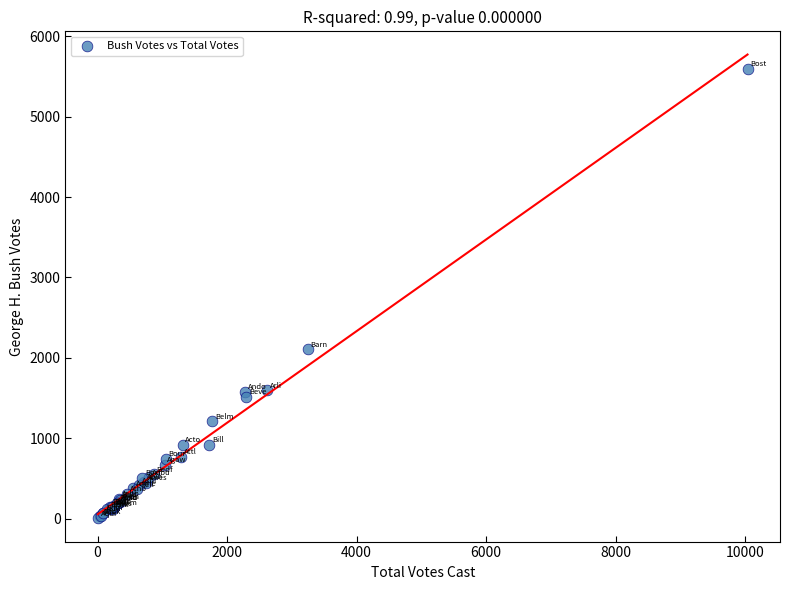

What Y value in the scatter plot is closest to 2796?

2104